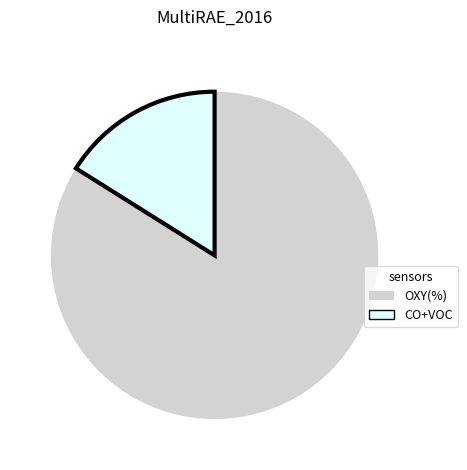

The OXY(%) slice represents 84% of the pie. True or false?

True